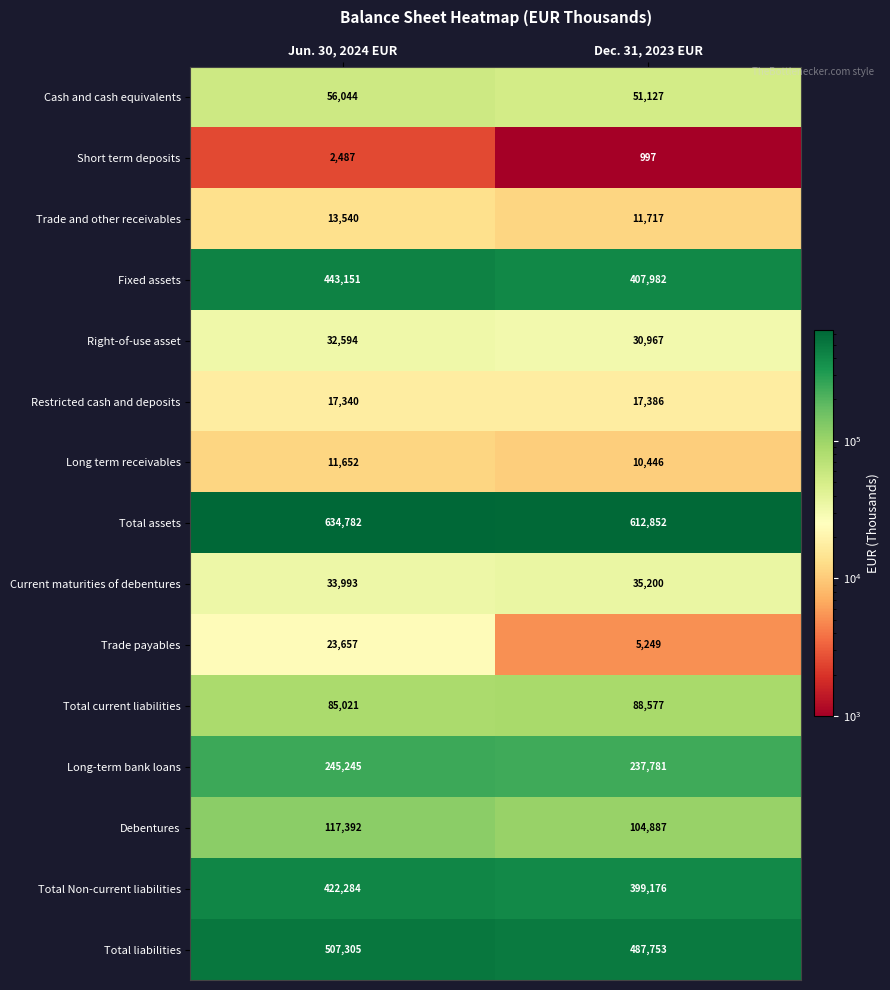

What is the difference between the Total liabilities values at Jun. 30, 2024 EUR and Dec. 31, 2023 EUR?

19552